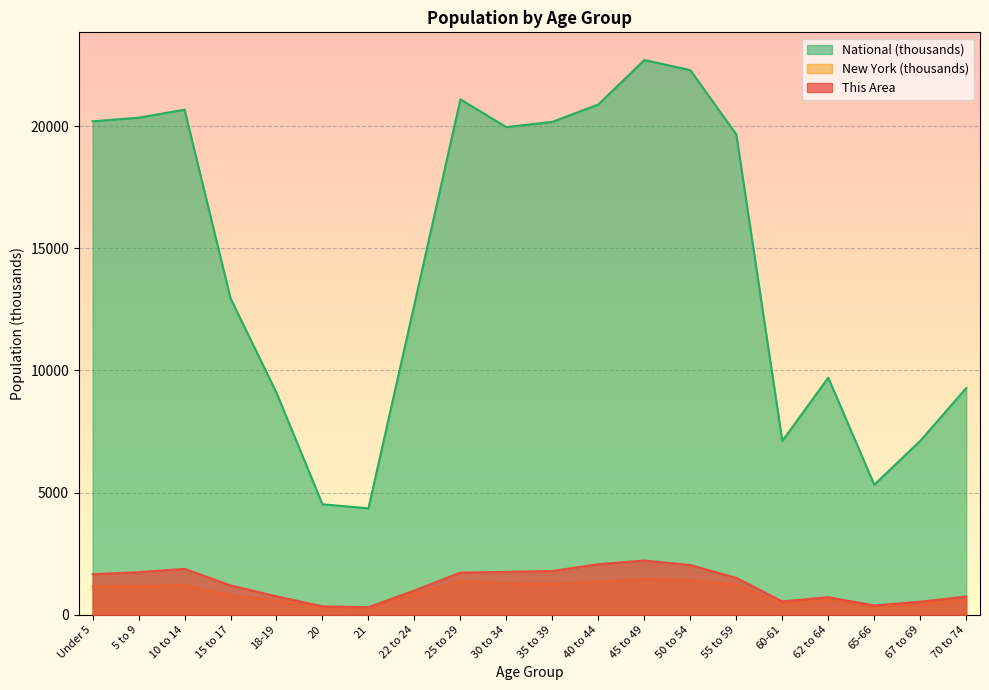

Reading left to right, what are all the values shown in this chart?

This Area: Under 5=1654.0	5 to 9=1739.0	10 to 14=1876.0	15 to 17=1197.0	18-19=751.0	20=341.0	21=305.0	22 to 24=989.0	25 to 29=1722.0	30 to 34=1752.0	35 to 39=1788.0	40 to 44=2066.0	45 to 49=2218.0	50 to 54=2029.0	55 to 59=1506.0	60-61=542.0	62 to 64=716.0	65-66=377.0	67 to 69=530.0	70 to 74=742.0
New York: Under 5=1155.8	5 to 9=1164.0	10 to 14=1211.5	15 to 17=793.7	18-19=572.6	20=293.1	21=281.6	22 to 24=836.3	25 to 29=1380.2	30 to 34=1279.2	35 to 39=1254.1	40 to 44=1355.9	45 to 49=1458.8	50 to 54=1419.9	55 to 59=1237.4	60-61=454.0	62 to 64=612.3	65-66=330.2	67 to 69=443.1	70 to 74=587.4
National: Under 5=20201.4	5 to 9=20348.7	10 to 14=20677.2	15 to 17=12954.3	18-19=9086.1	20=4519.1	21=4354.3	22 to 24=12712.6	25 to 29=21101.8	30 to 34=19962.1	35 to 39=20179.6	40 to 44=20891.0	45 to 49=22708.6	50 to 54=22298.1	55 to 59=19664.8	60-61=7113.7	62 to 64=9704.2	65-66=5319.9	67 to 69=7115.4	70 to 74=9278.2